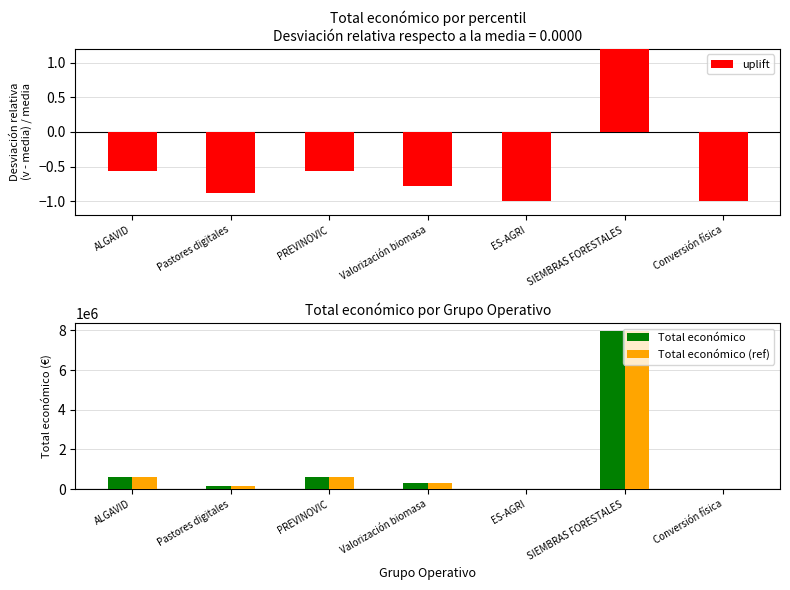

At how many categories does at least one series exceed 3169780?

1